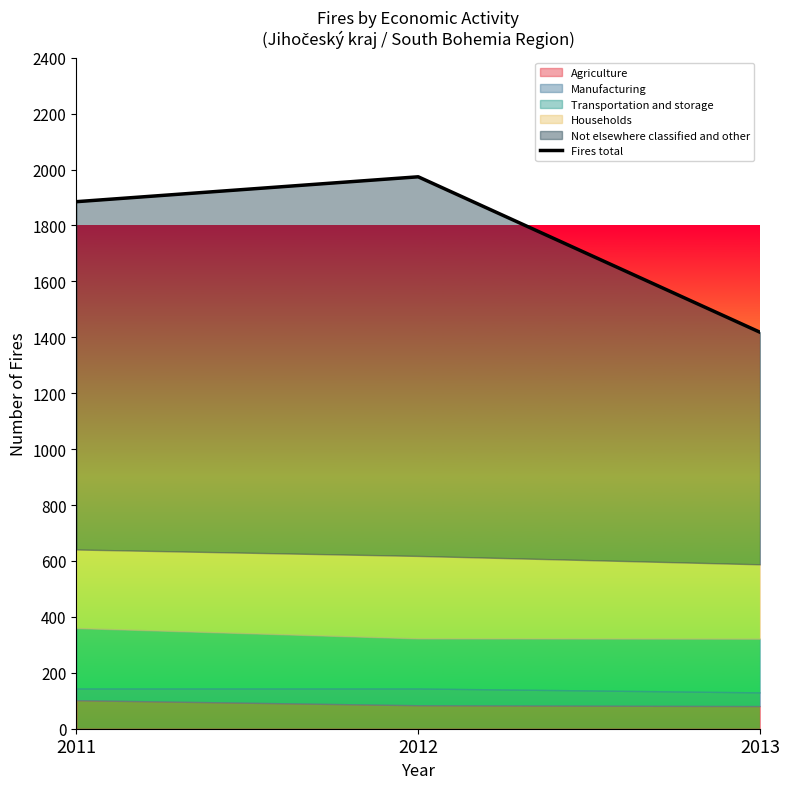

At which label does the data first exceed 1885?

2012